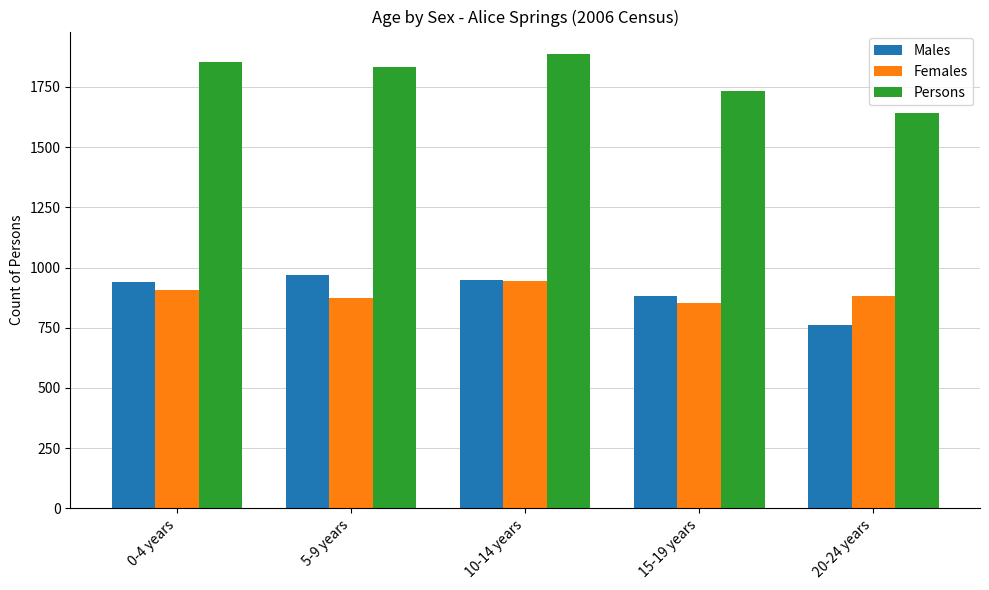

How many values in the Males series are below 942?

2